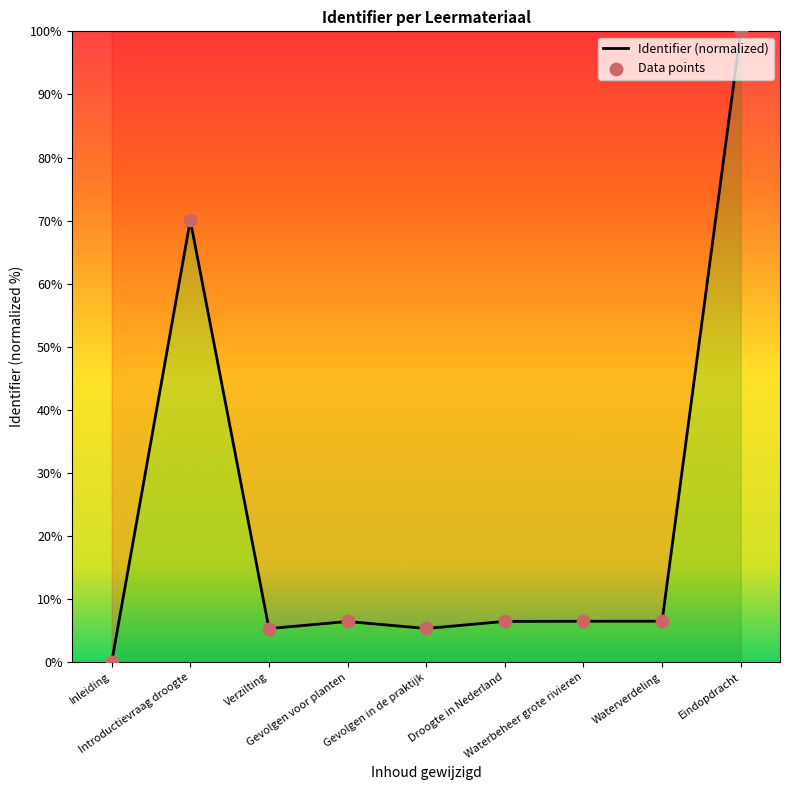

Which has a higher value, Droogte in Nederland or Introductievraag droogte?

Introductievraag droogte